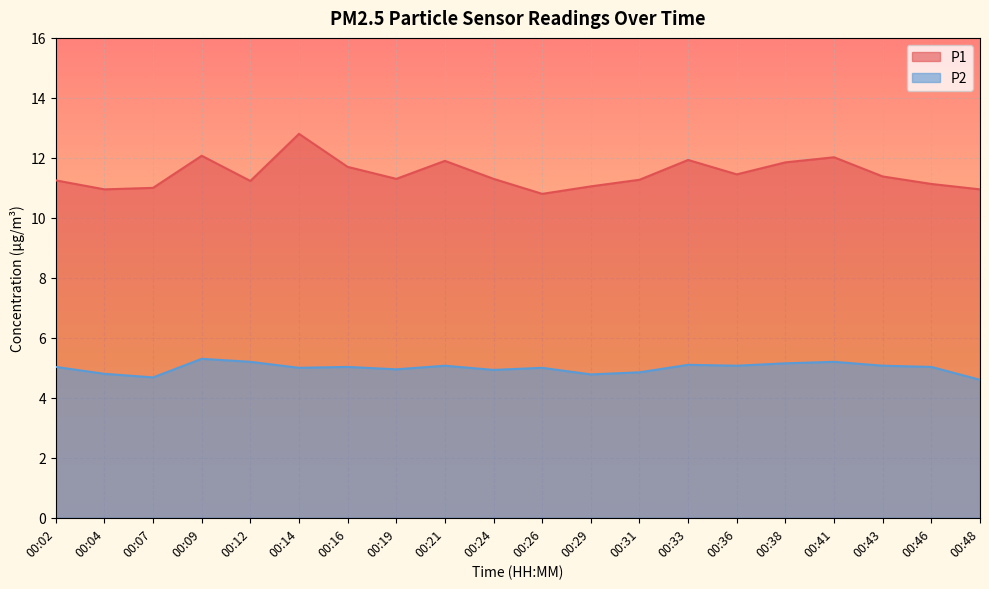

True or false: P1 has a value of 4.7 at 00:26.

False